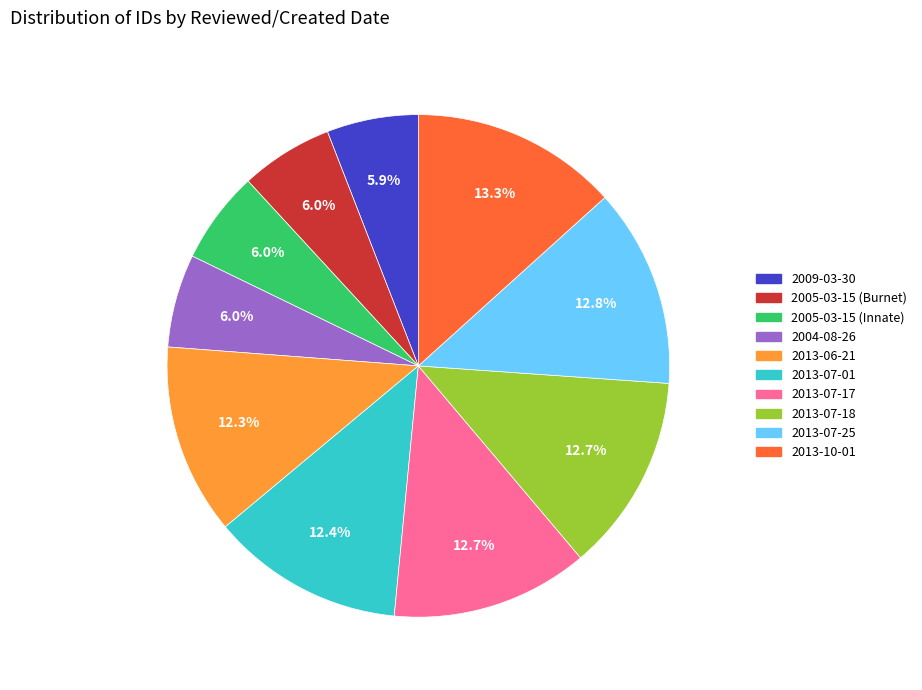

To the nearest percent, what is the average slice percentage?

10%